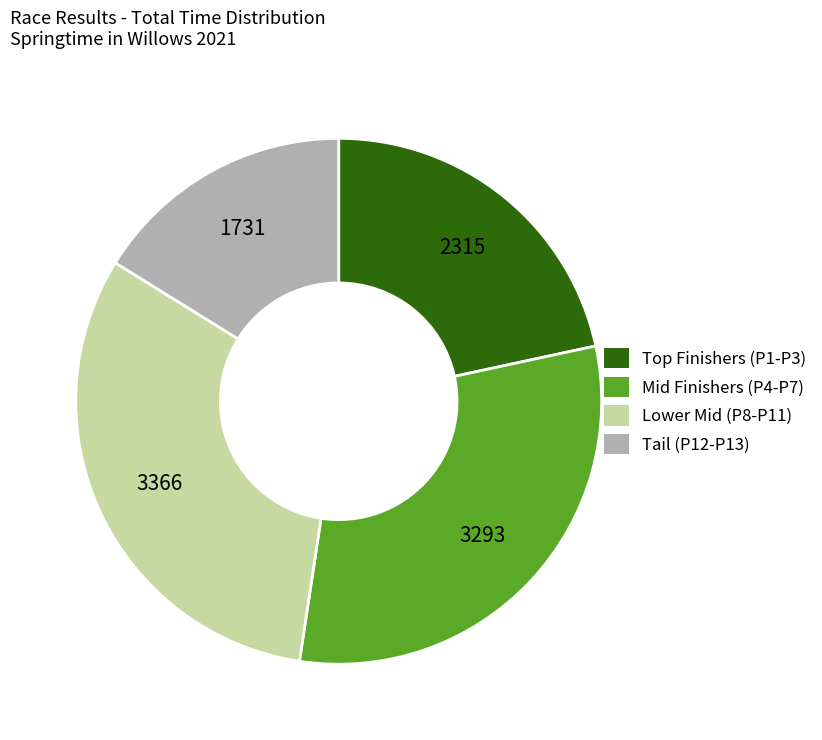

Is there any slice that represents more than half of the pie?

No